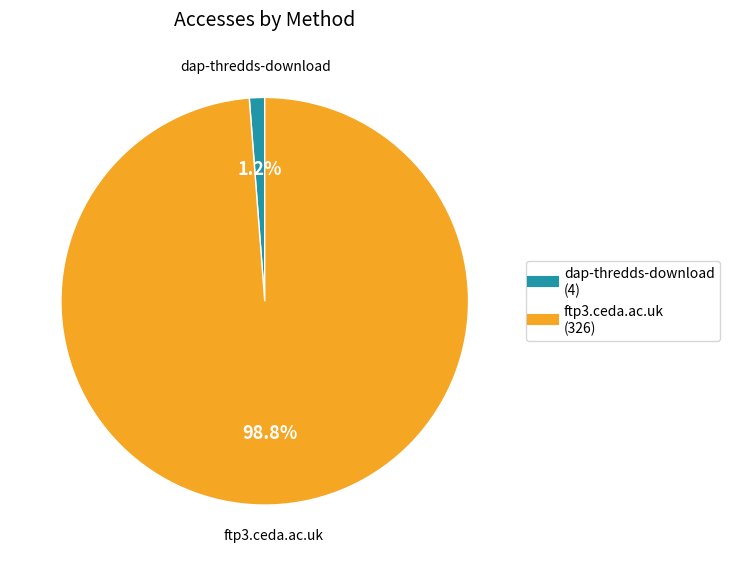

To the nearest percent, what is the average slice percentage?

50%